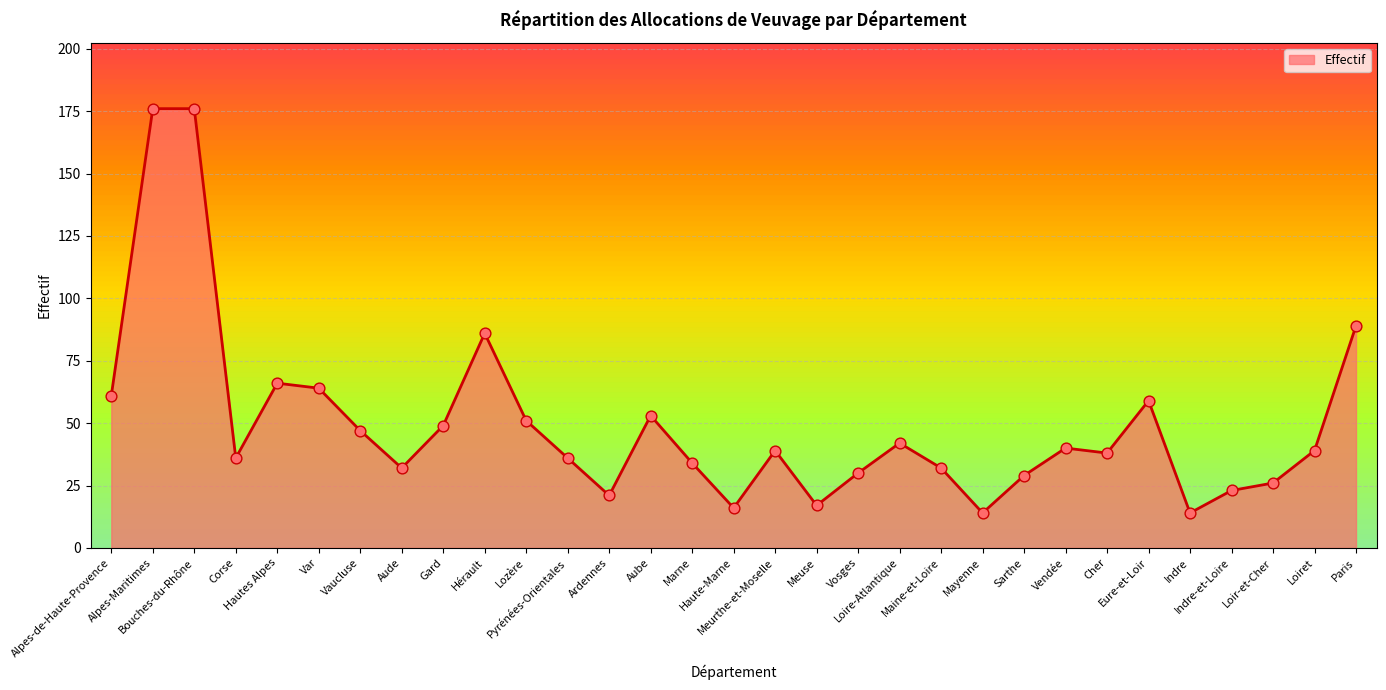

What is the ratio of the value at Sarthe to the value at Eure-et-Loir?

0.5